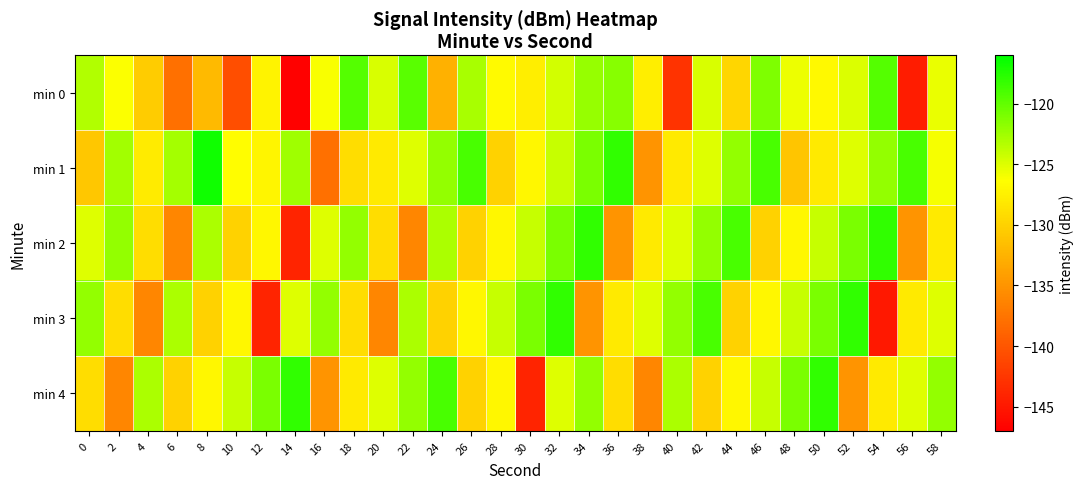

What is the maximum value shown in the chart?

-116.6